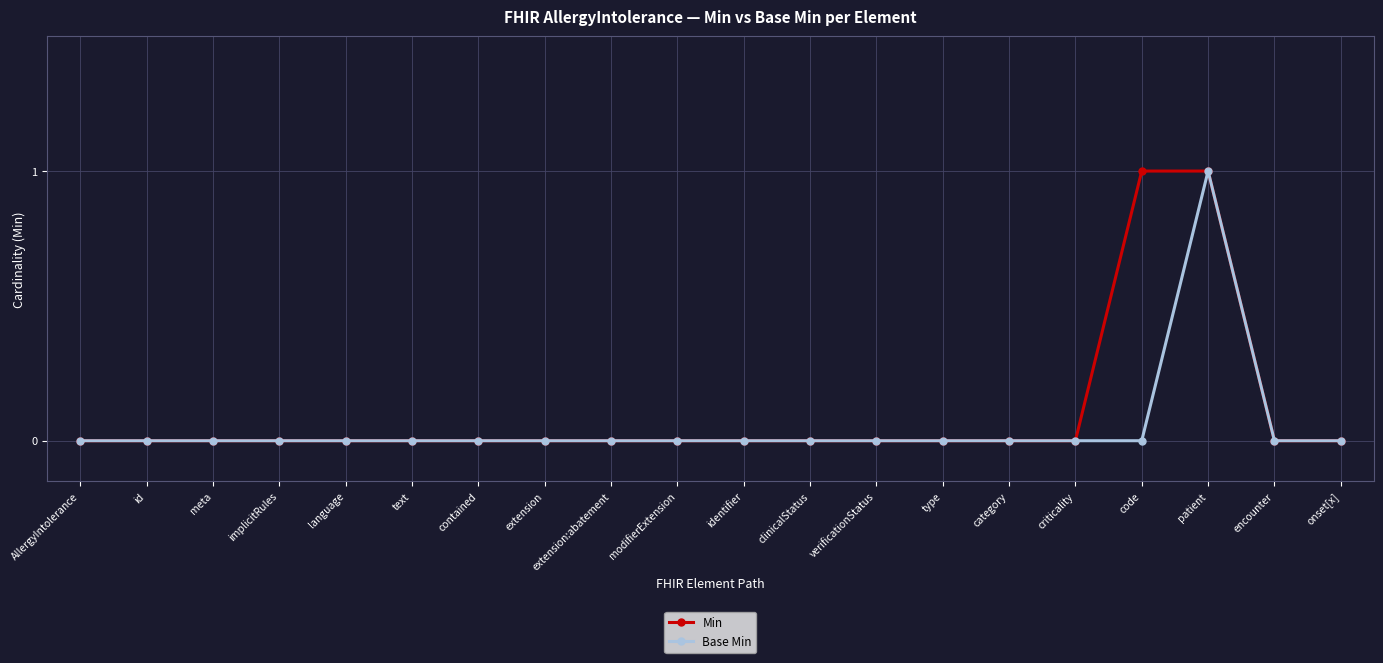

The Min series shows 0 at extension. True or false?

True